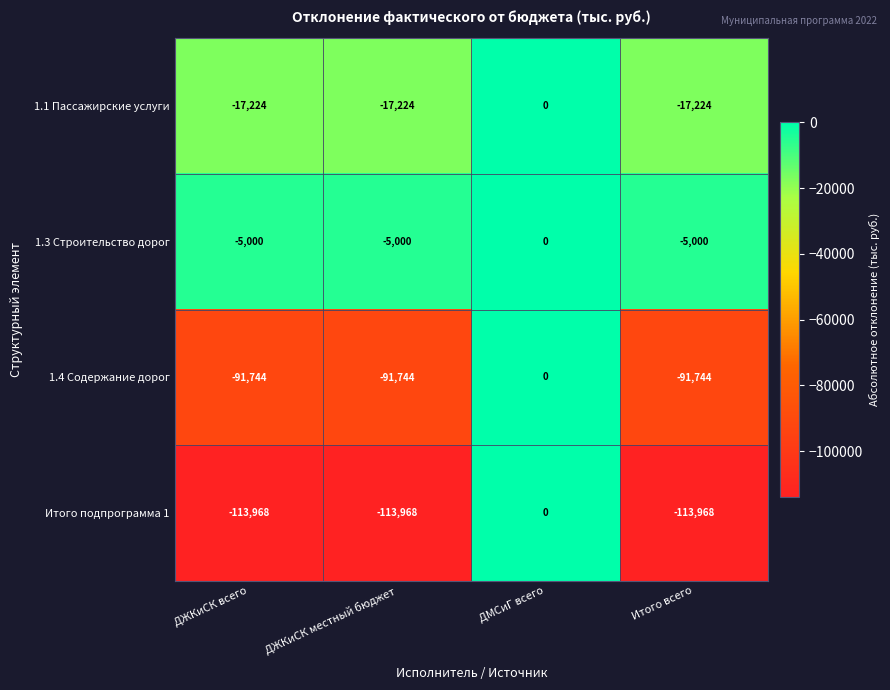

Reading right to left, transcribe all the data shown in this chart.

1.1 Пассажирские услуги: -17224	0	-17224	-17224
1.3 Строительство дорог: -5000	0	-5000	-5000
1.4 Содержание дорог: -91744	0	-91744	-91744
Итого подпрограмма 1: -113968	0	-113968	-113968